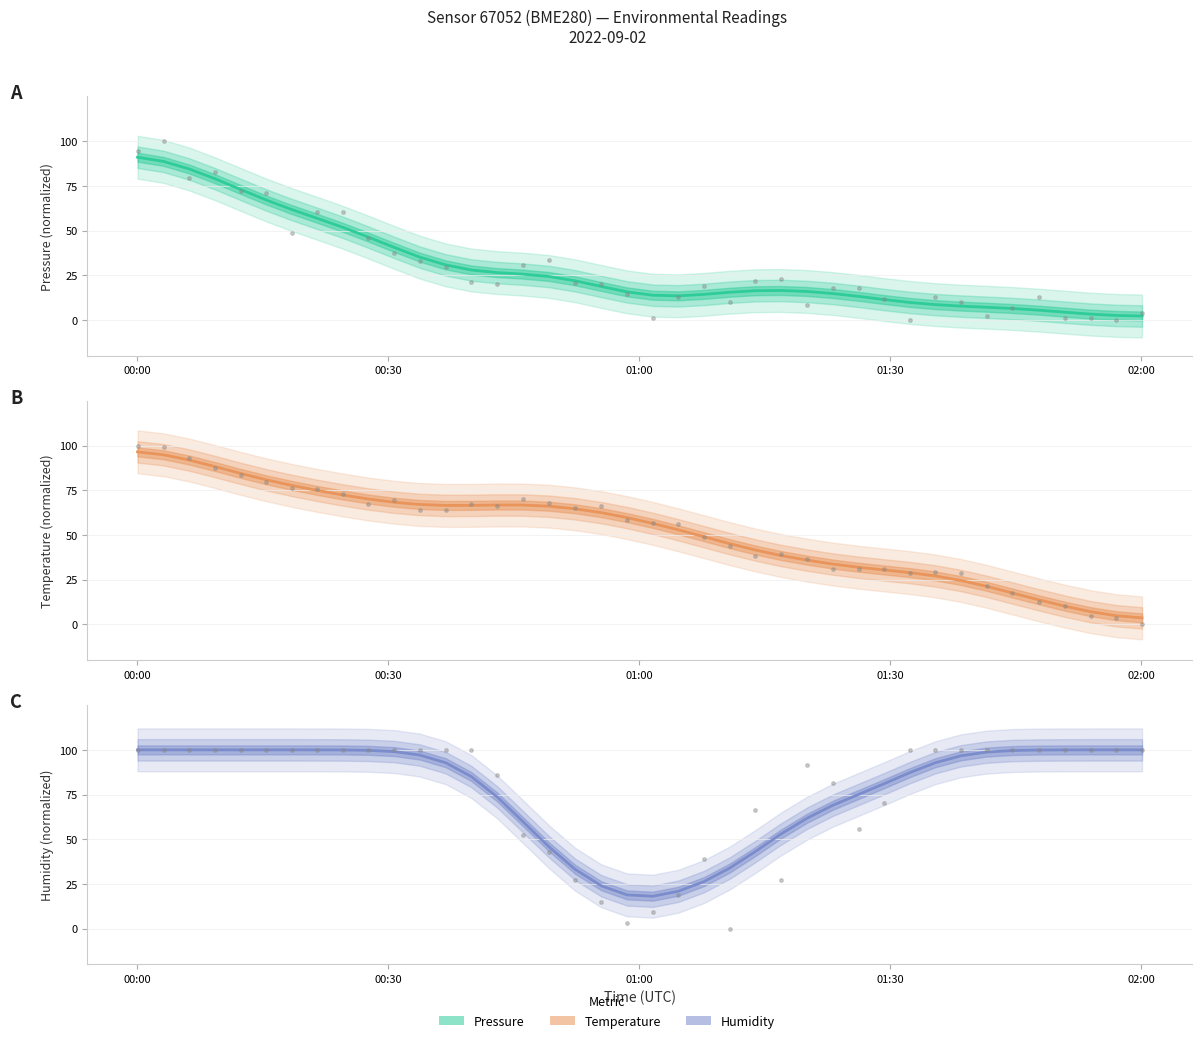

Is the value of temperature (raw) at 39 greater than the value of pressure at 14?

No